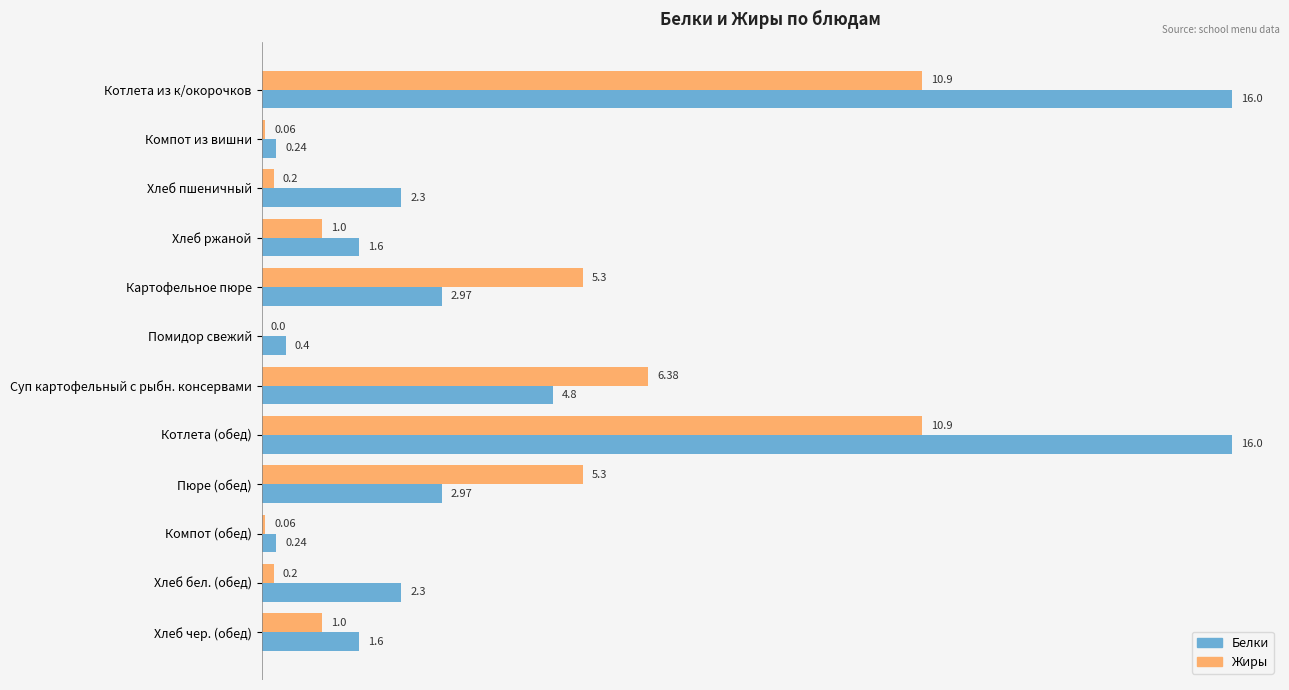

Which series has the largest total across all categories?

Белки